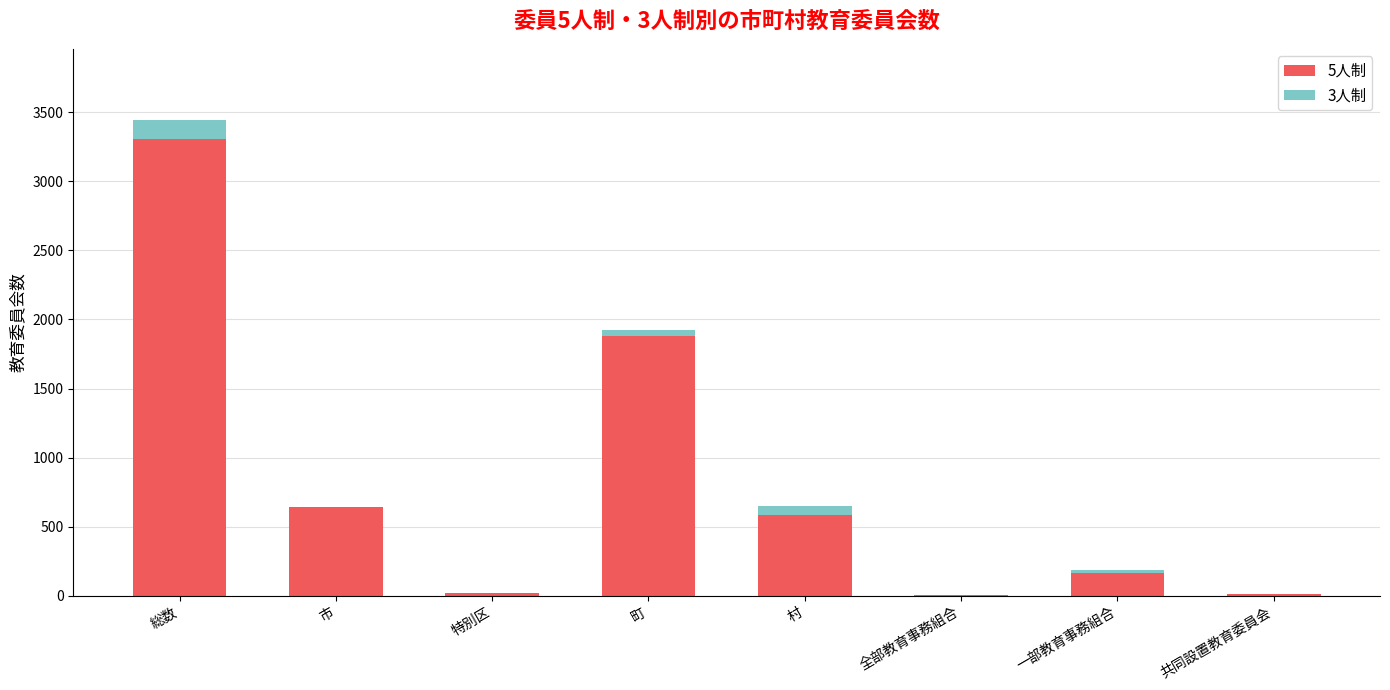

Are the bars horizontal?

No